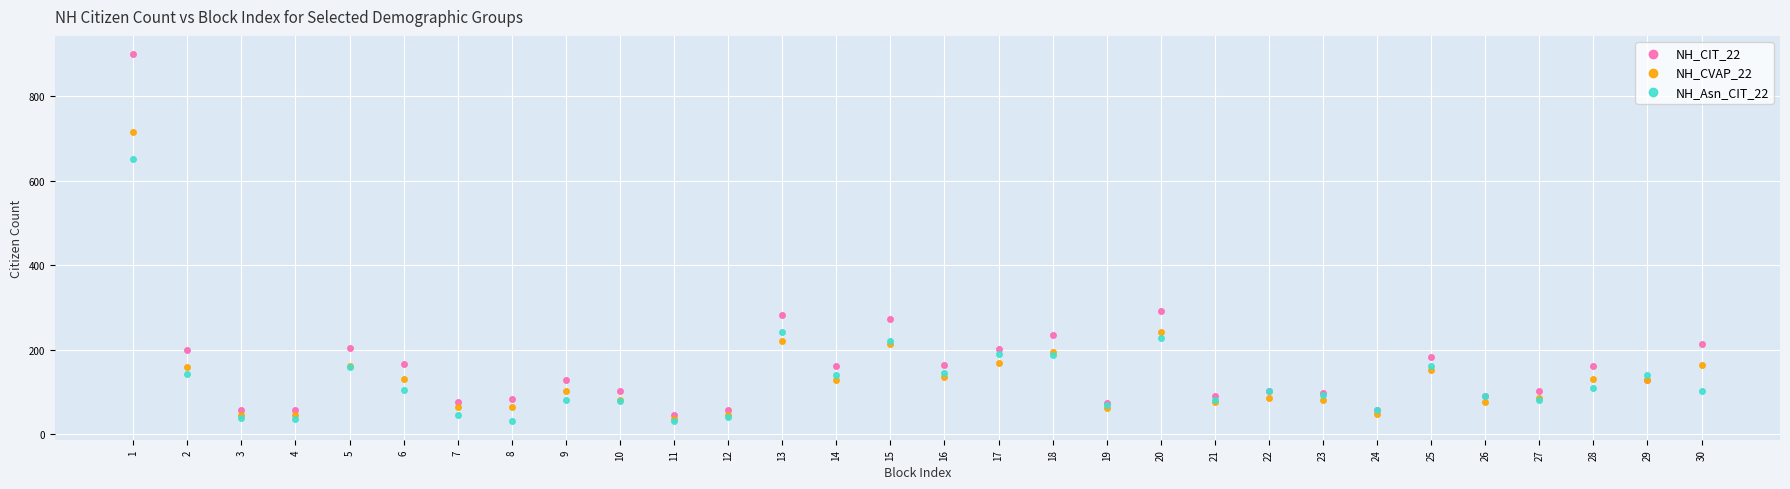

What are all the series names shown in the legend?

NH_CIT_22, NH_CVAP_22, NH_Asn_CIT_22